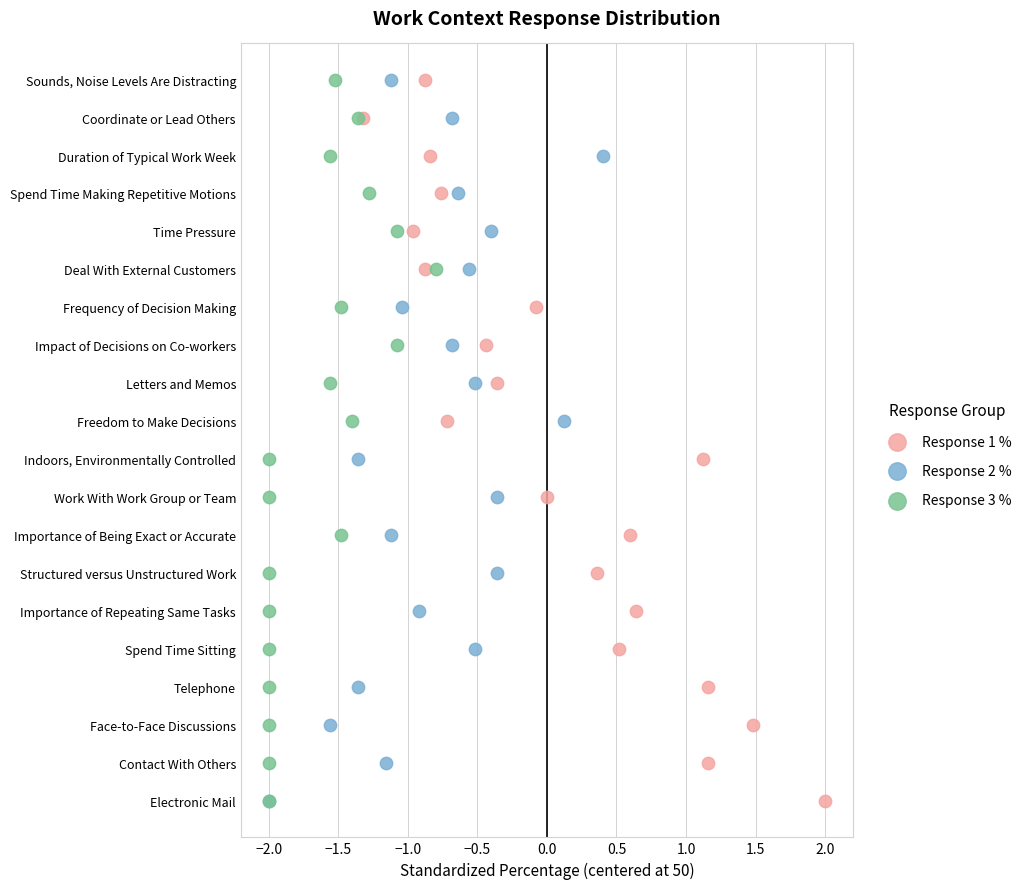

What are all the series names shown in the legend?

Response 1 %, Response 2 %, Response 3 %